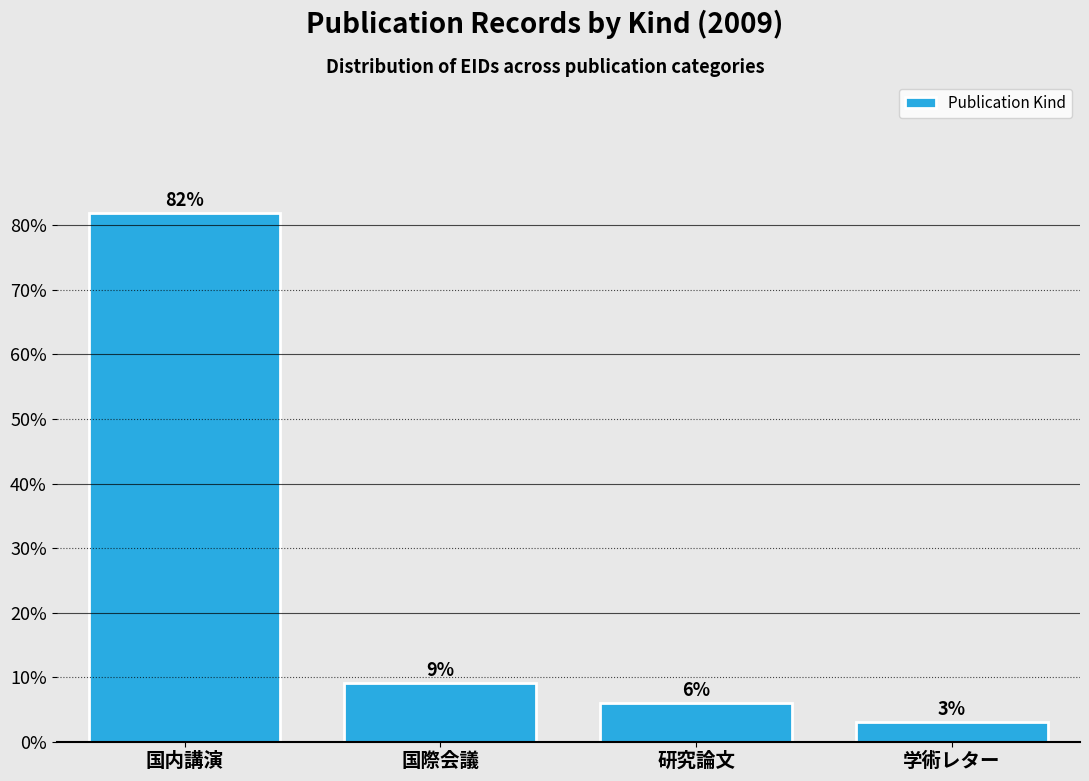

List the labels in order of value, largest first.

国内講演, 国際会議, 研究論文, 学術レター